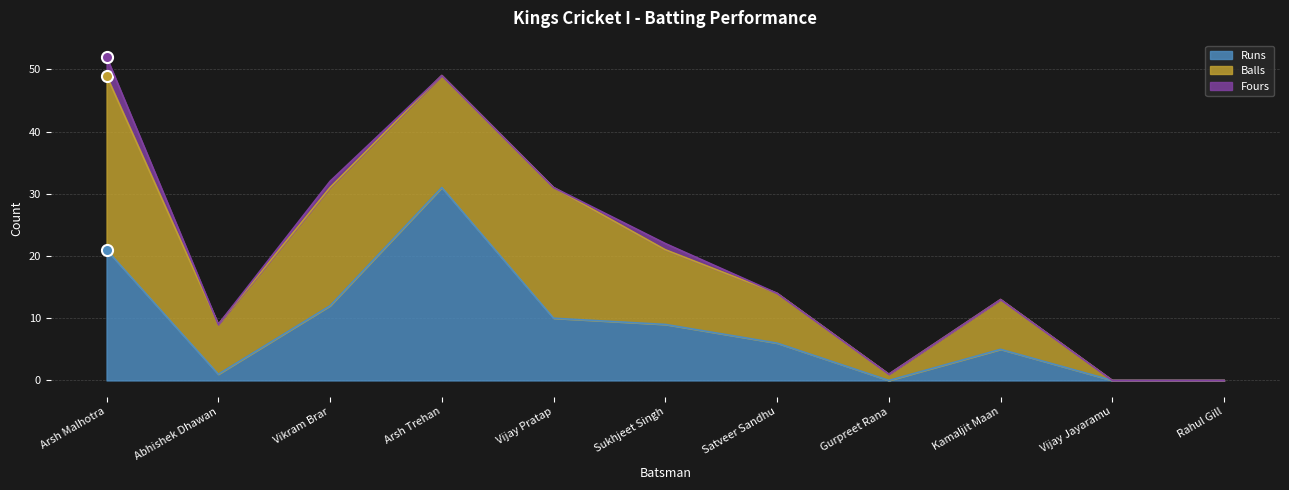

Which label corresponds to the smallest value in the chart?

Gurpreet Rana